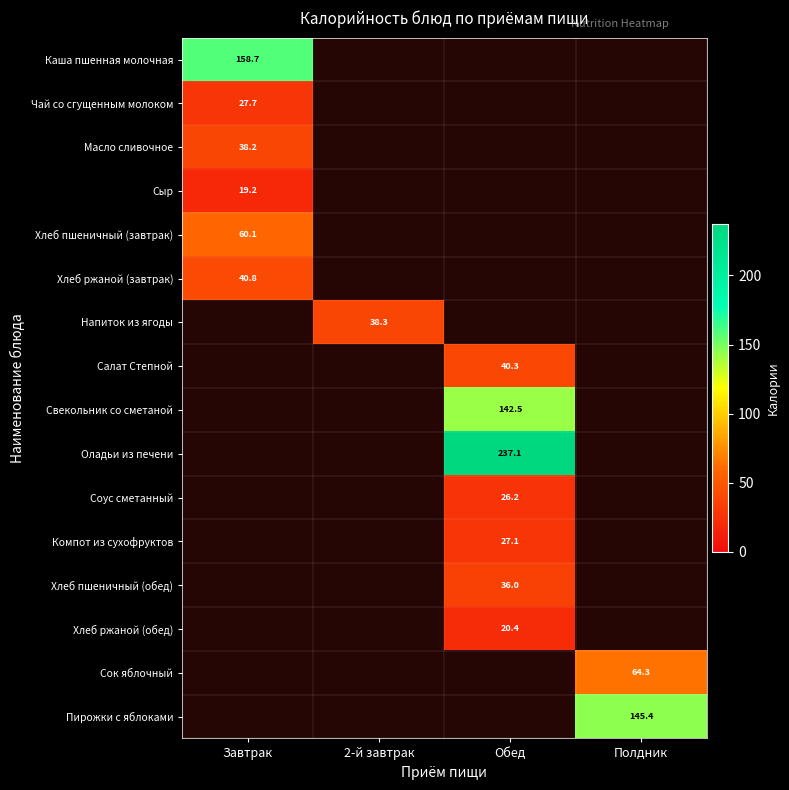

True or false: Масло сливочное has a value of 38.2 at Завтрак.

True